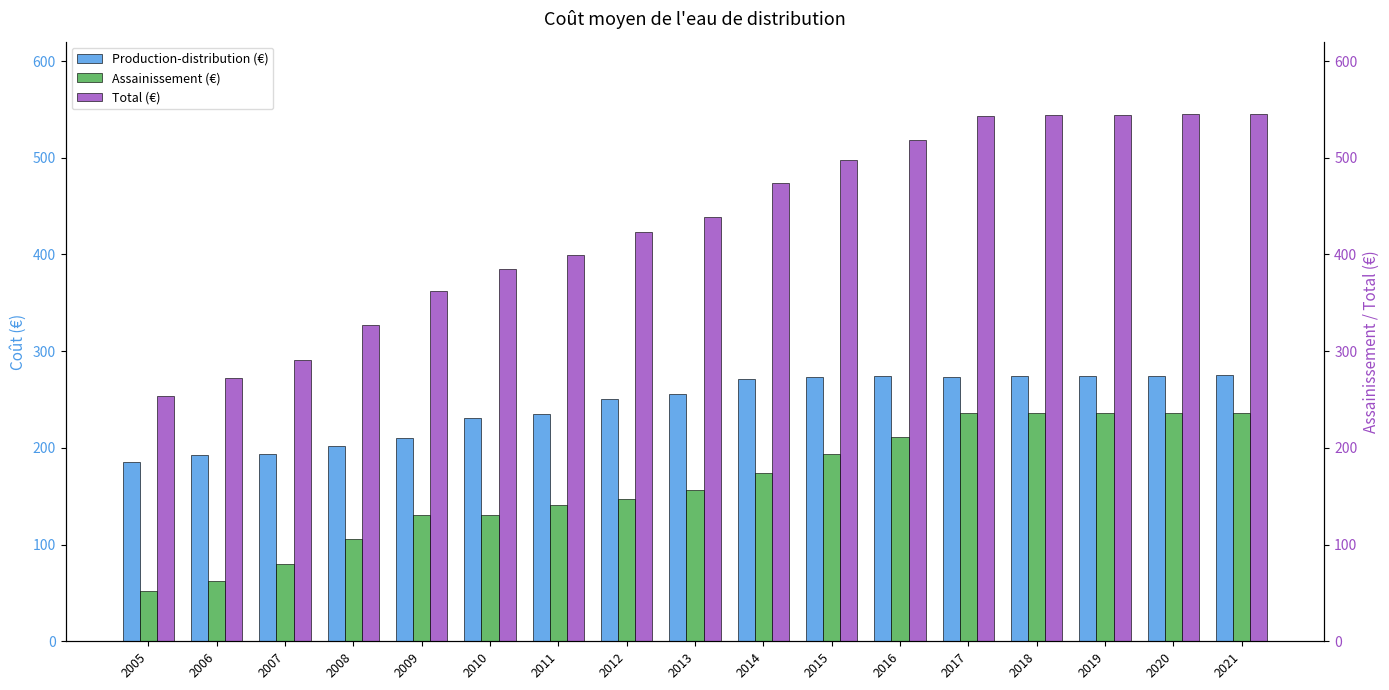

What is the highest value of the Production-distribution (€) series?

275.5